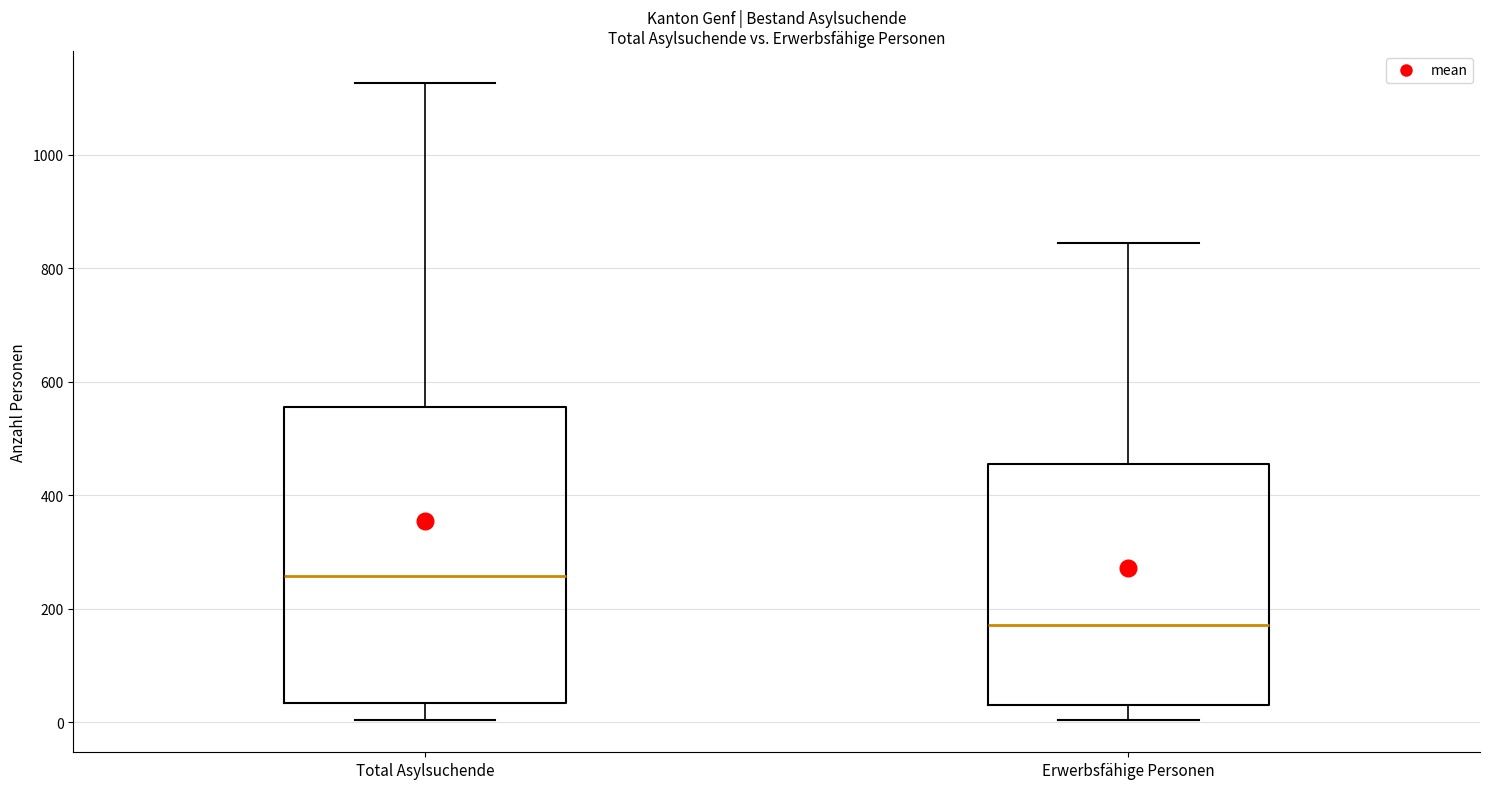

Where is the lower edge of the box for Total Asylsuchende on the y-axis? The values are not printed on the chart, so give them approximately, as read against the axis.

40